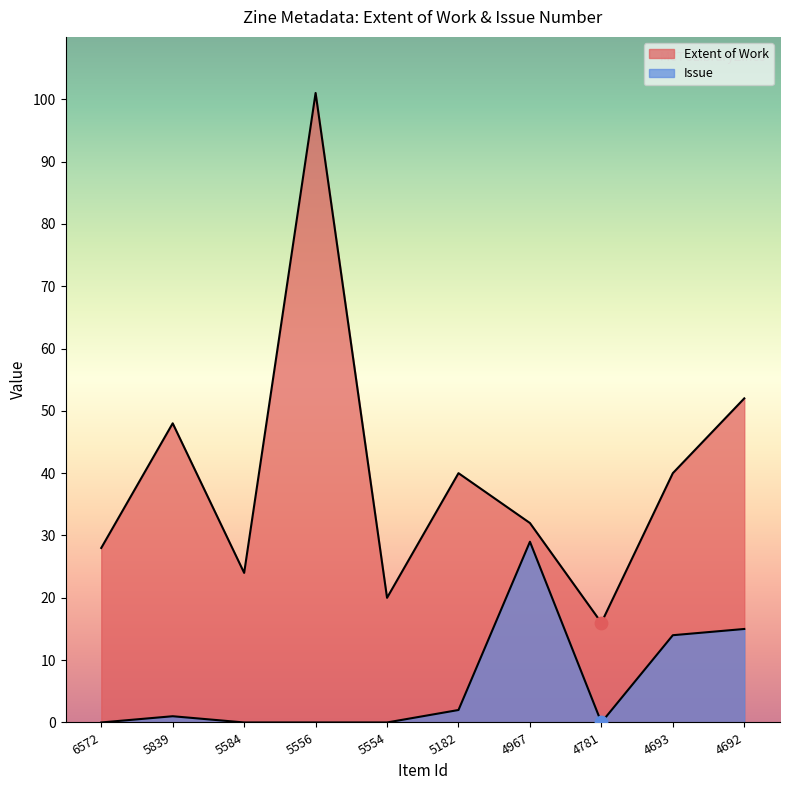

What are all the series names shown in the legend?

Extent of Work, Issue